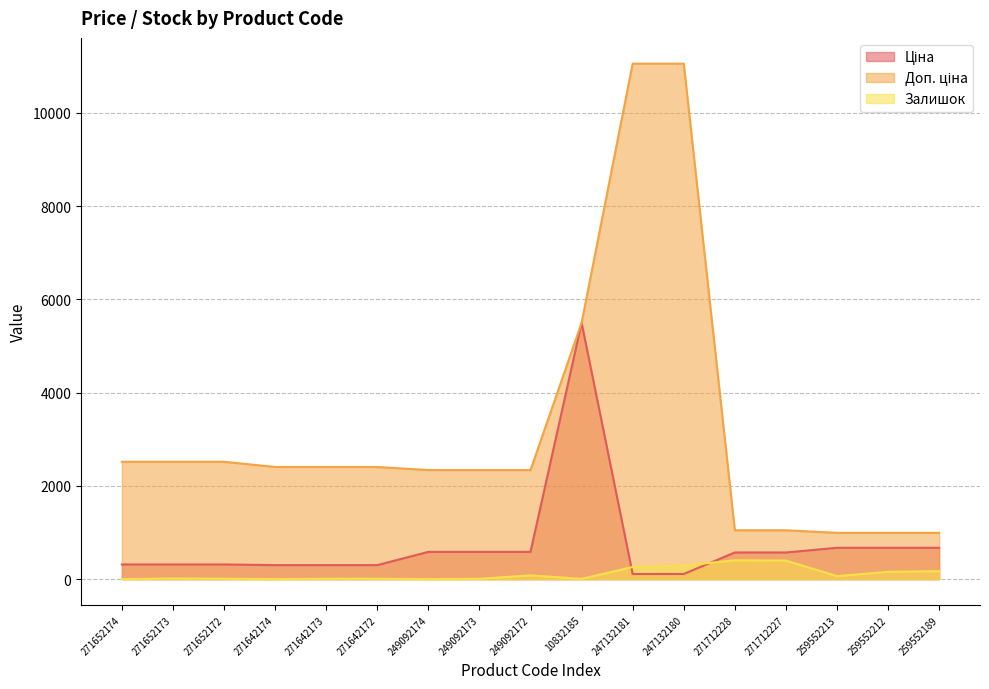

Reading left to right, transcribe all the data shown in this chart.

Ціна: 314.7	314.7	314.7	300.6	300.6	300.6	584.9	584.9	584.9	5497.3	110.5	110.5	571.6	571.6	672.1	672.1	672.1
Доп. ціна: 2517.5	2517.5	2517.5	2405.2	2405.2	2405.2	2339.7	2339.7	2339.7	5497.3	11055.0	11055.0	1048.0	1048.0	992.7	992.7	992.7
Залишок: 0.0	14.0	9.0	0.0	9.0	9.0	0.0	8.0	81.0	7.0	260.0	290.0	405.0	398.0	65.0	157.0	171.0